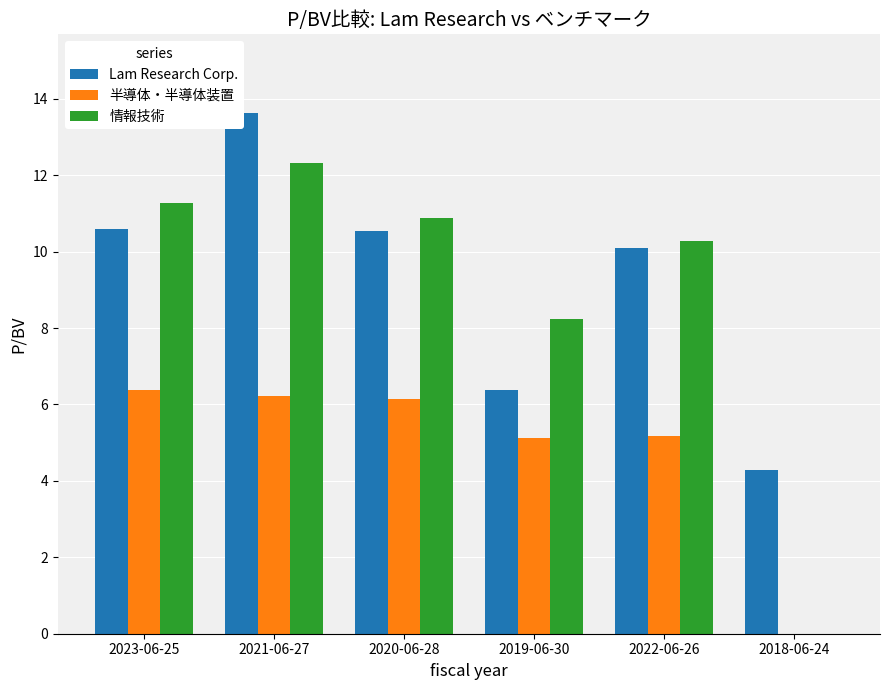

Read the Lam Research Corp. value at 2018-06-24.

4.3